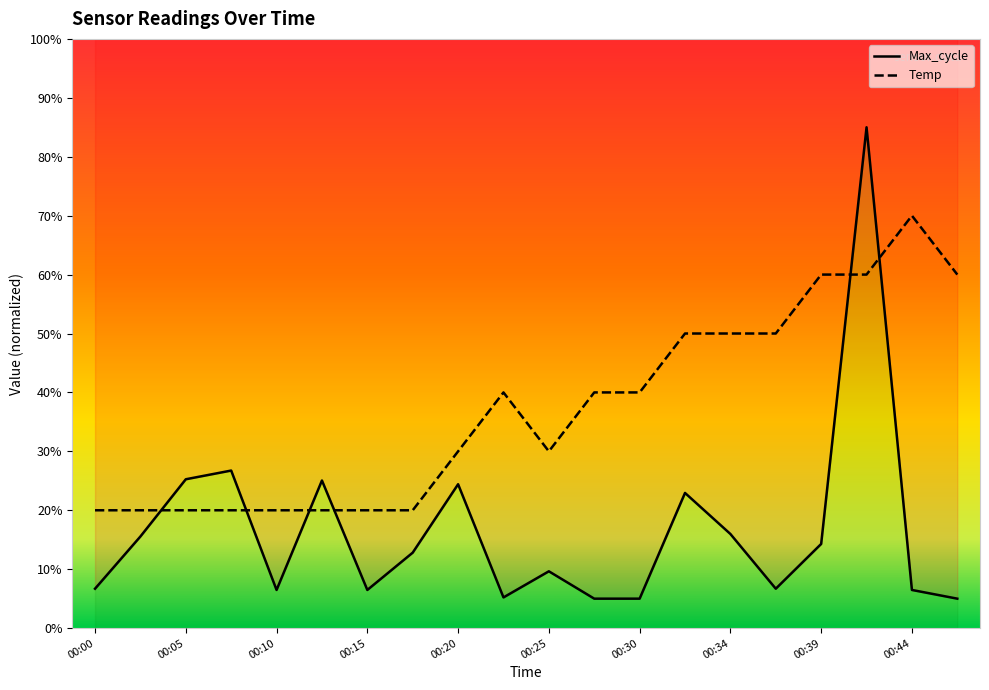

What is the maximum value shown in the chart?

85.0